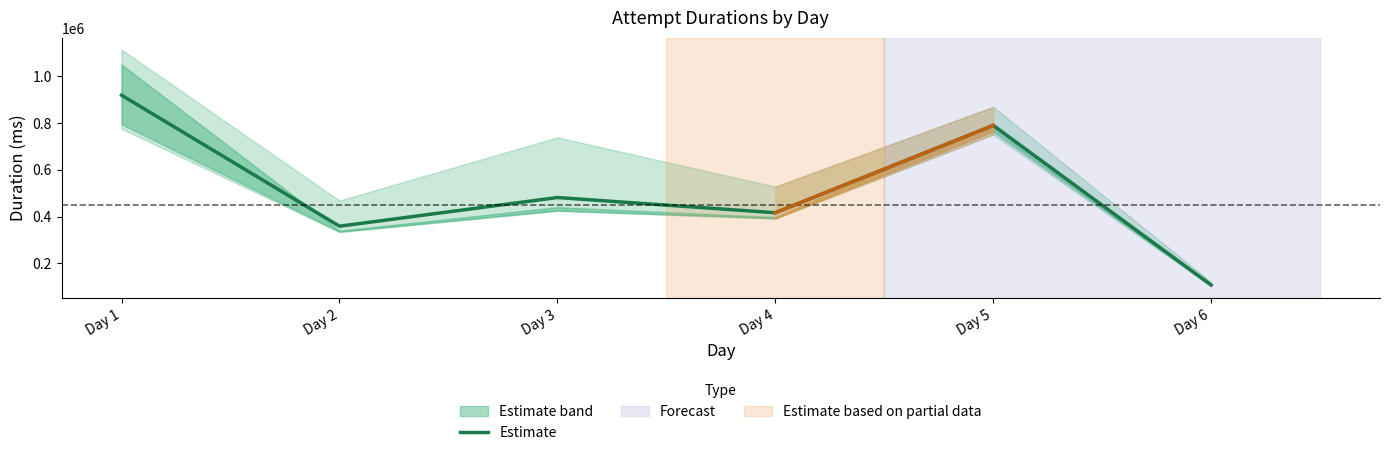

Rank the categories by value from highest to lowest.

Day 1, Day 5, Day 3, Day 4, Day 2, Day 6